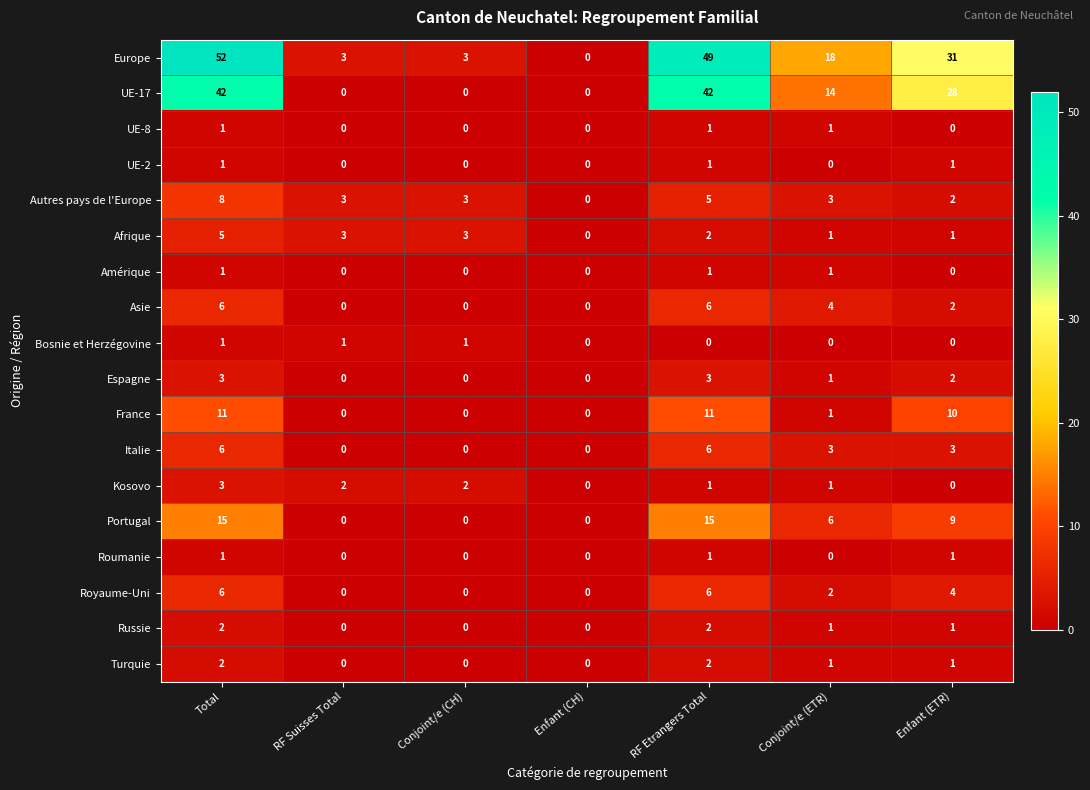

Between Enfant (CH) and Conjoint/e (ETR), which series saw the biggest shift?

Europe